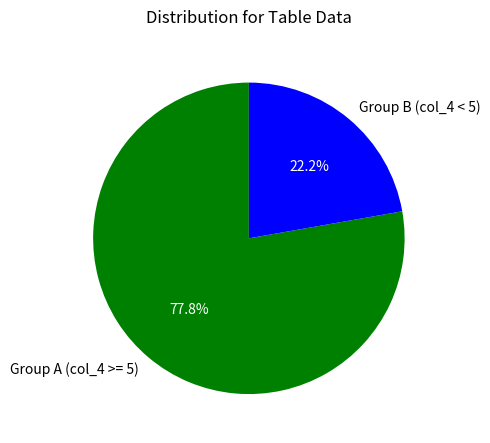

To the nearest percent, what is the difference between the largest and smallest slice percentages?

56%